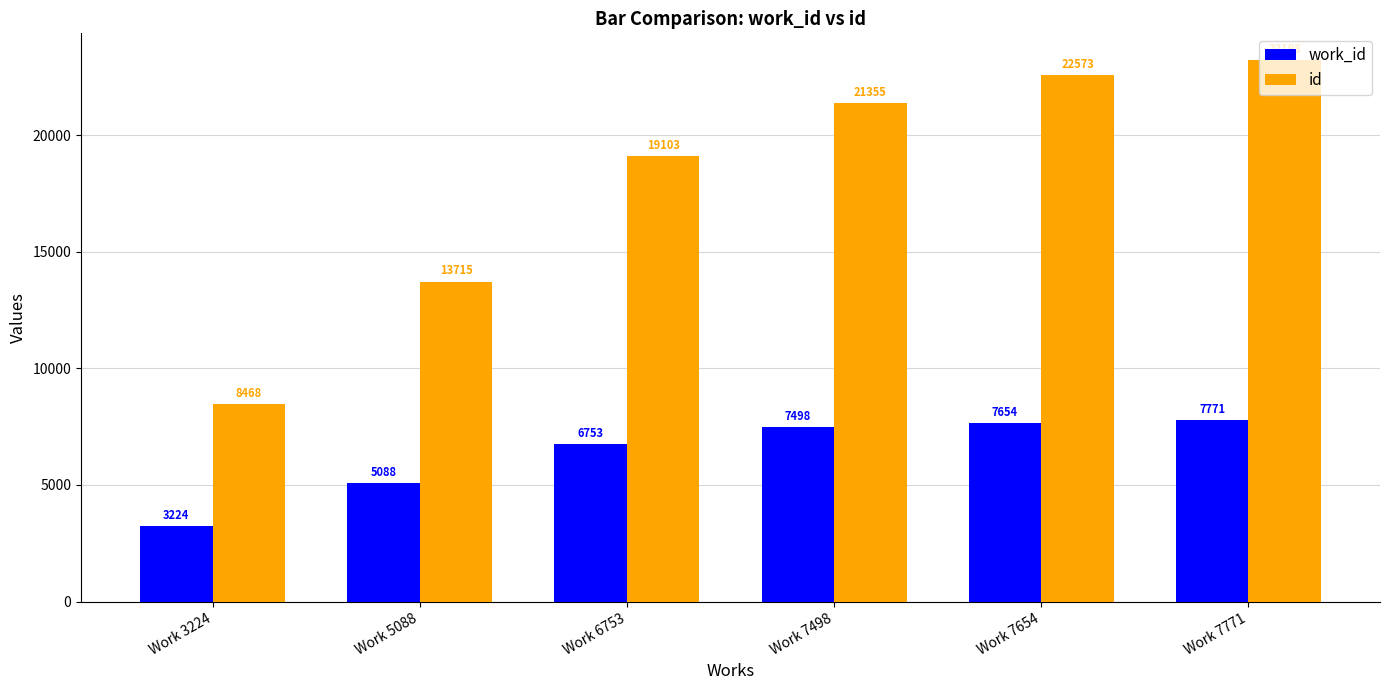

What is the sum of the id values at Work 7654 and Work 5088?

36288